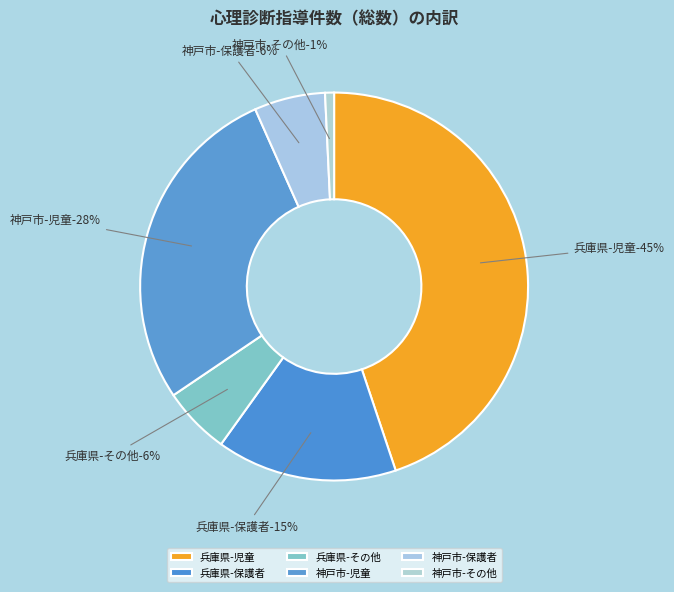

Which slice is the largest?

兵庫県-児童